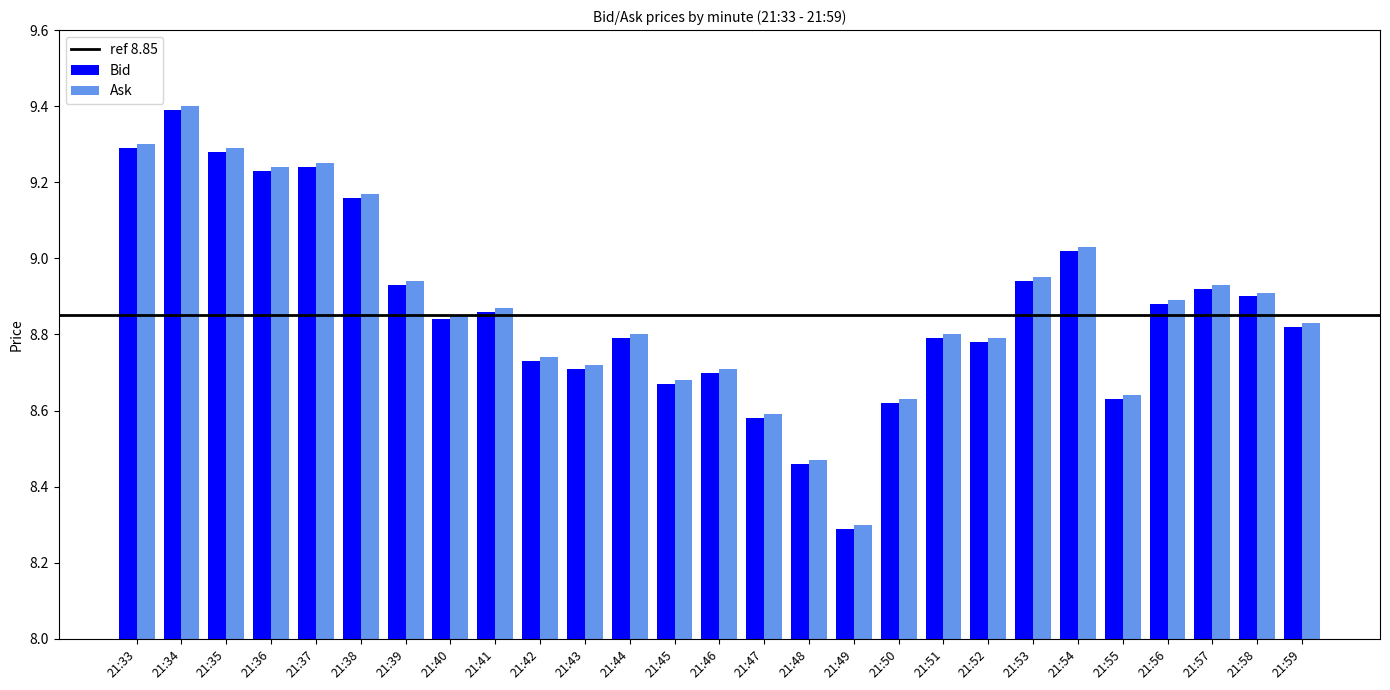

How many groups of bars are there?

27